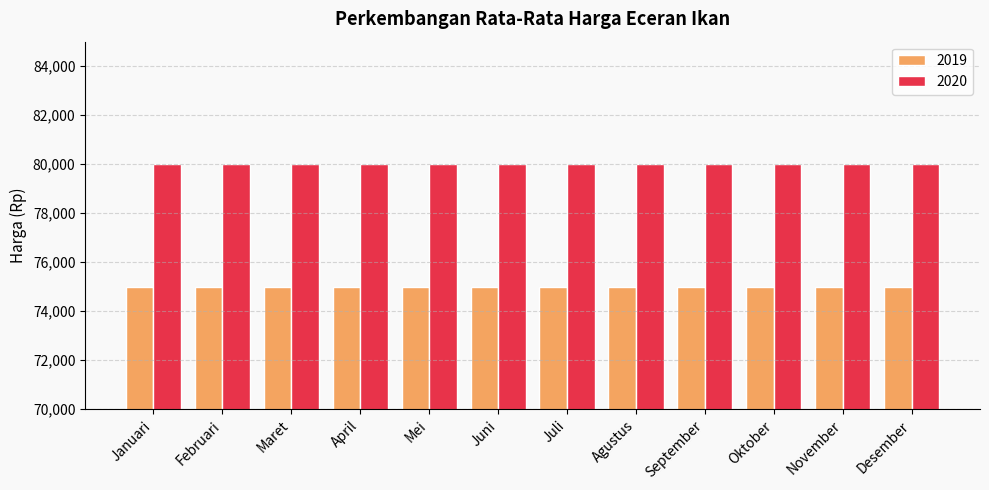

What is the value of the 2019 bar at the 11th from the left?

75000